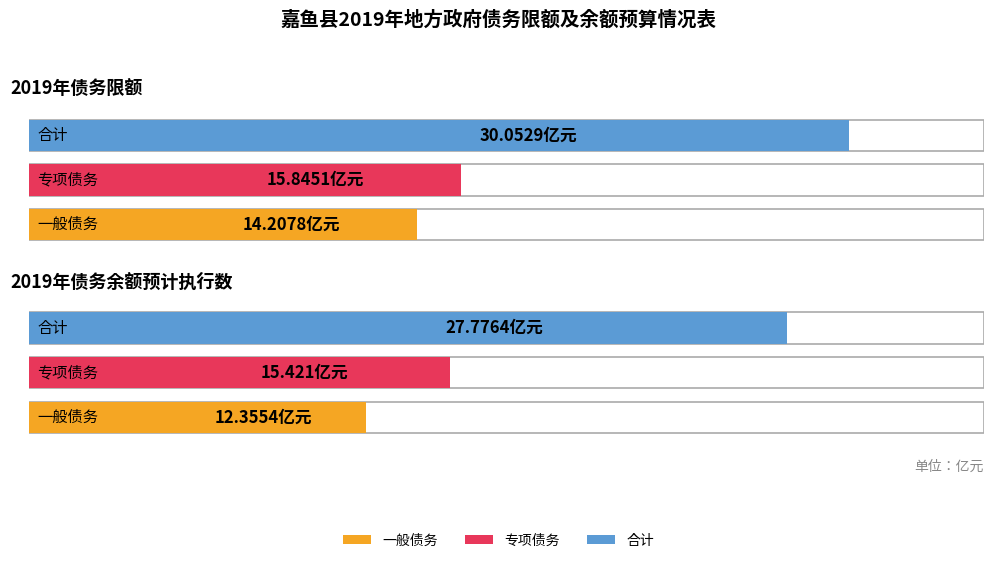

At which label does 合计 reach its peak?

2019年债务限额